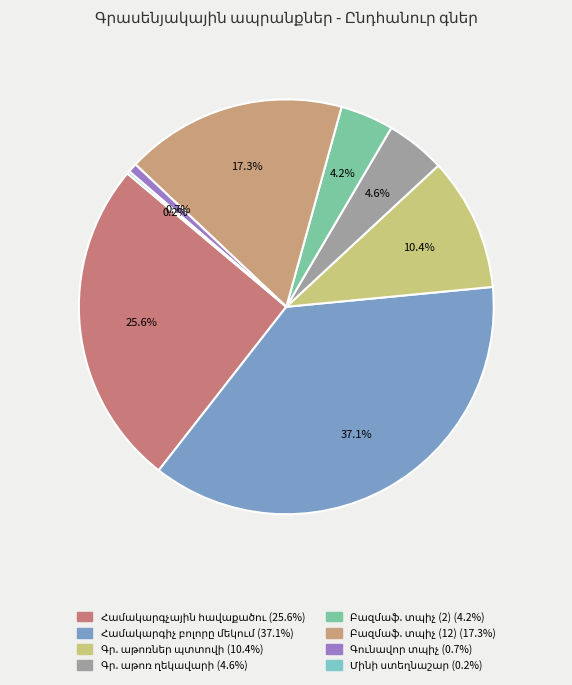

Does բազմաֆունկցիոնալ մեկ կողմ account for over 50% of the chart?

No